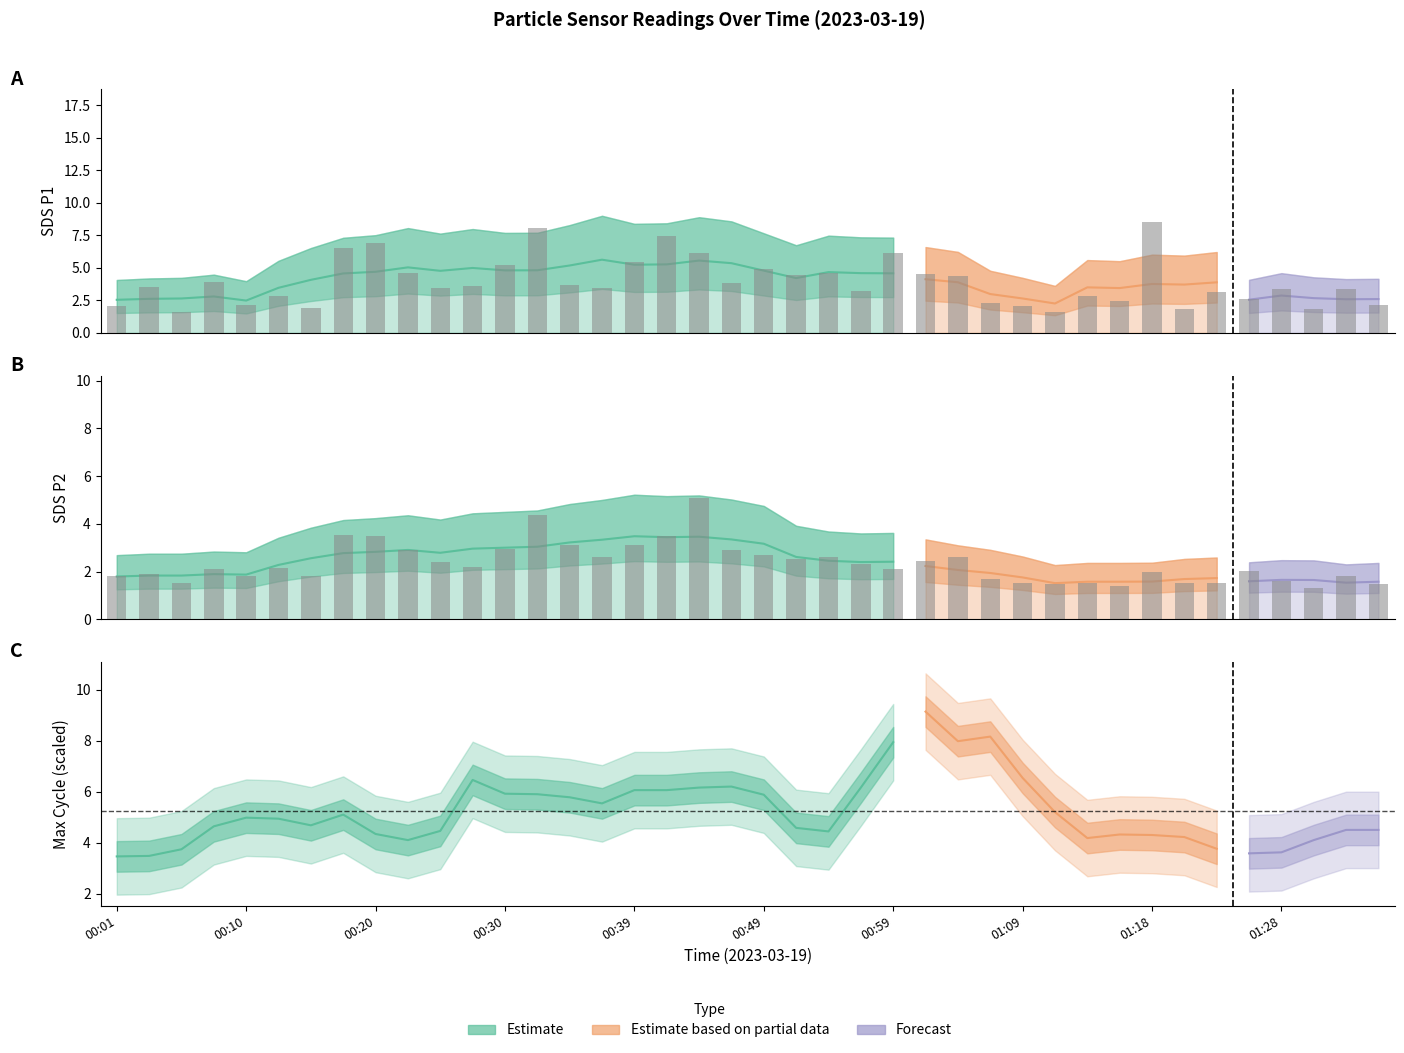

Where is SDS_P2 nearest to the value 3?

00:30